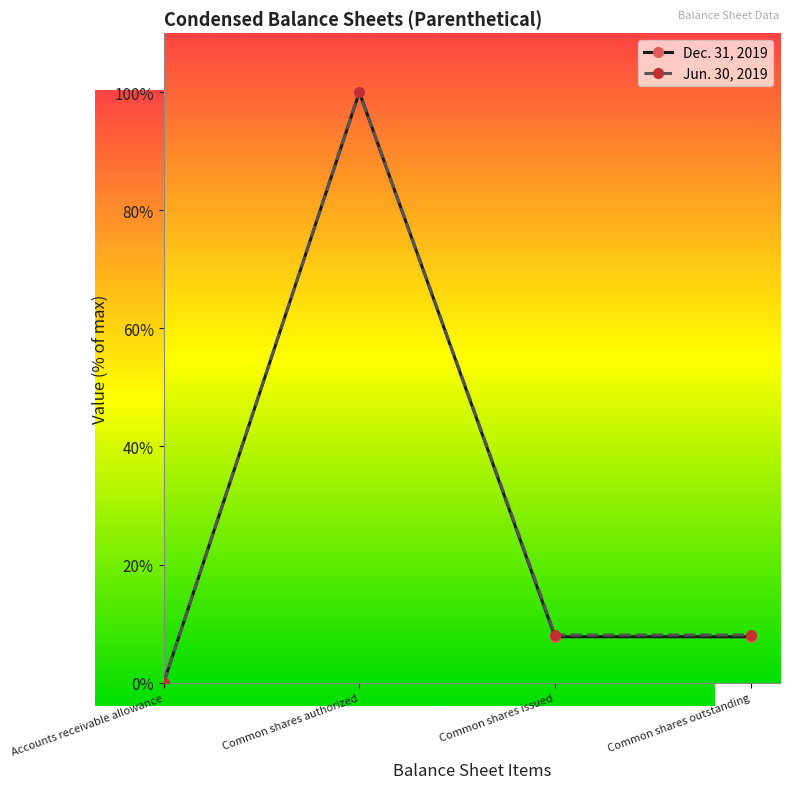

At Common shares issued, list the series in order from largest to smallest.

Jun. 30, 2019, Dec. 31, 2019